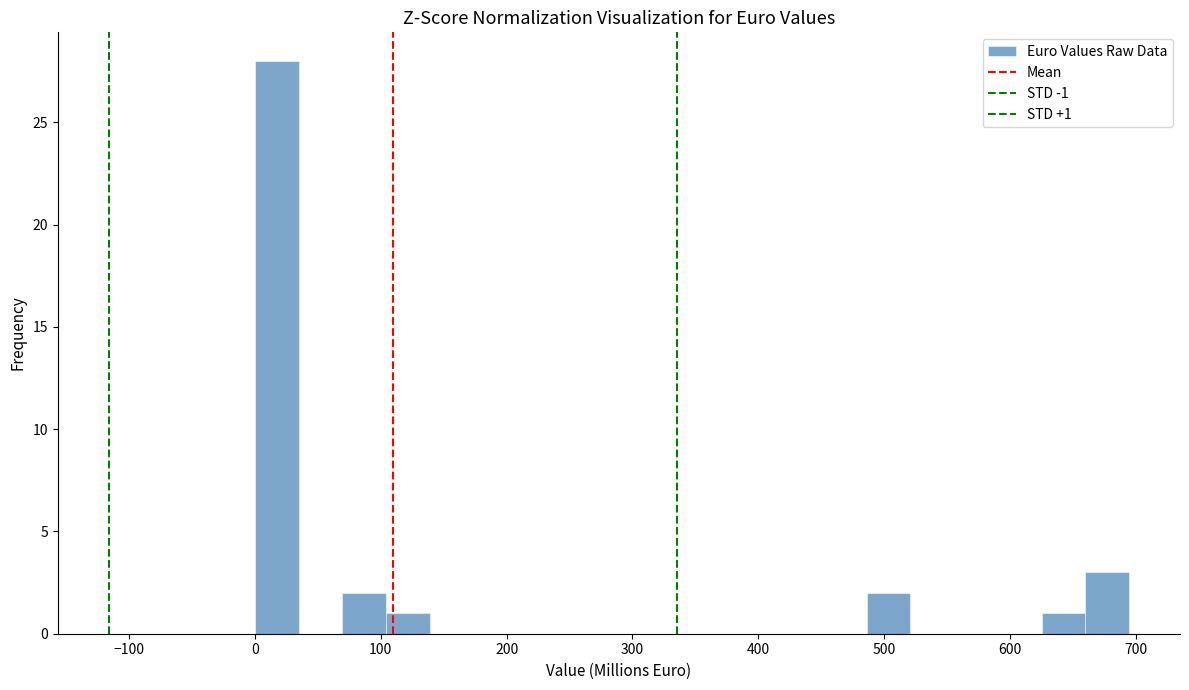

Read against the x-axis, roughly where is the centre of the tallest bar?

20